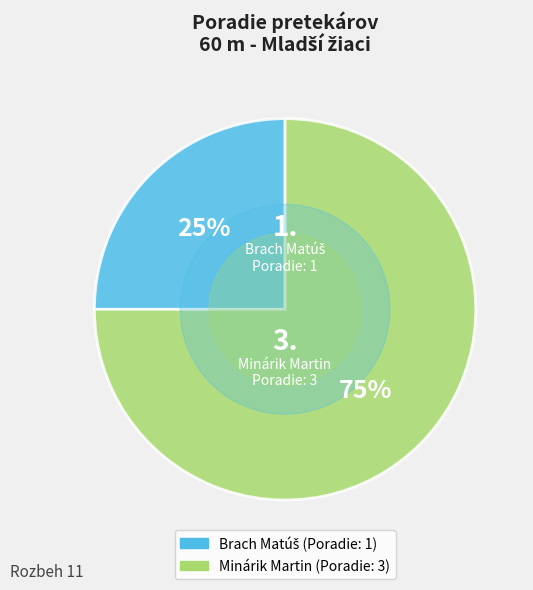

What is the largest slice in the pie chart?

Minárik Martin